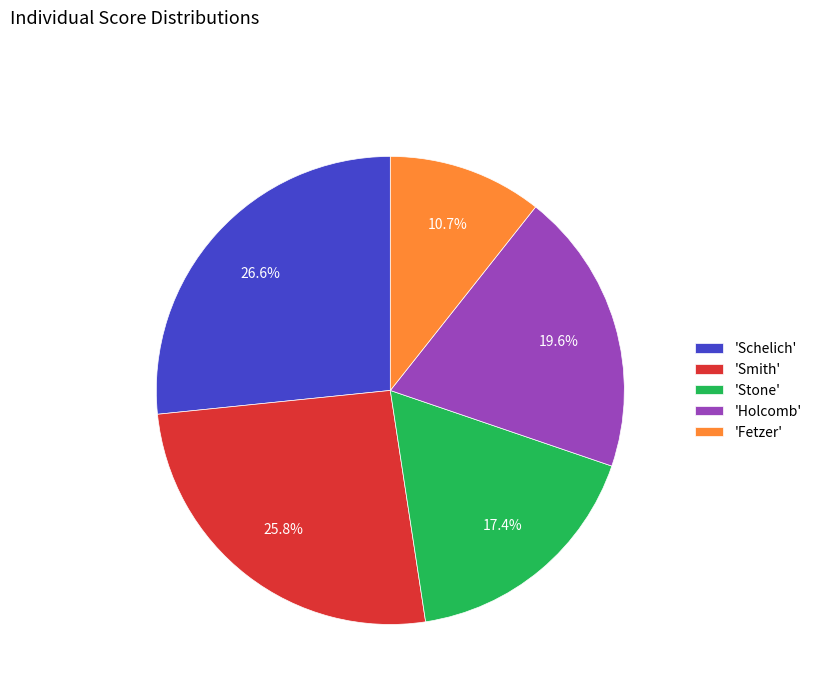

Which has a higher value, 'Holcomb' or 'Fetzer'?

'Holcomb'